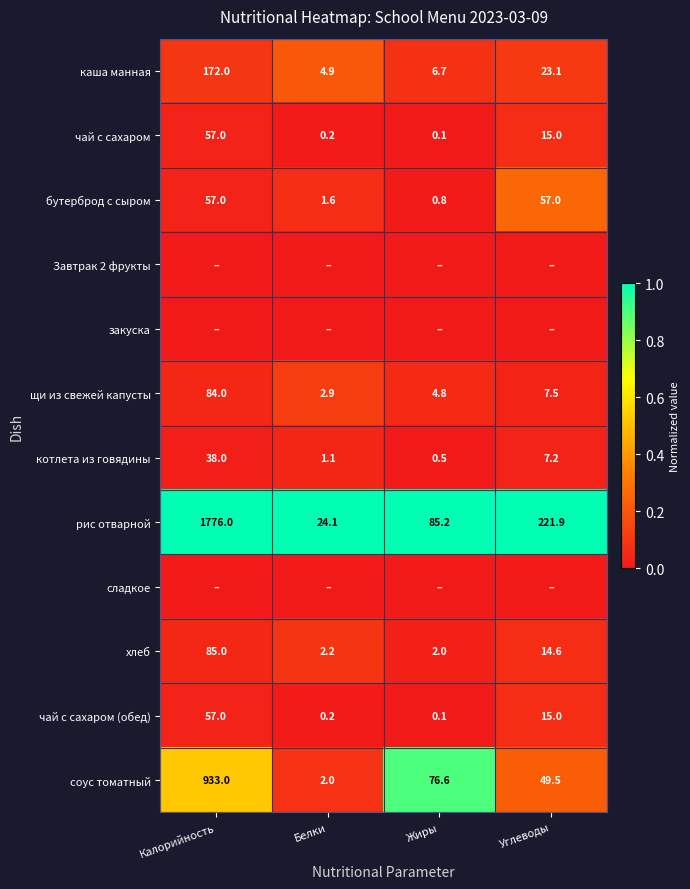

What is the maximum value for хлеб?

85.0